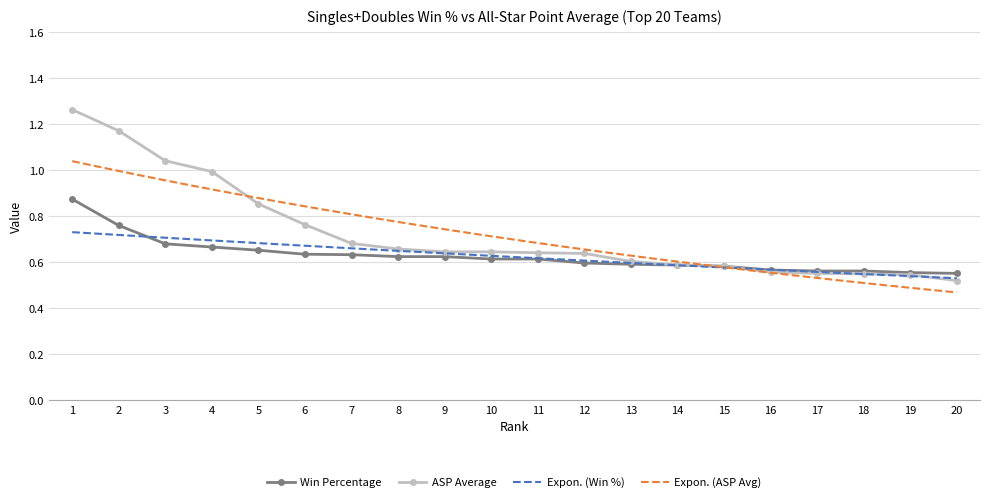

At which category is the sum across all series the highest?

1